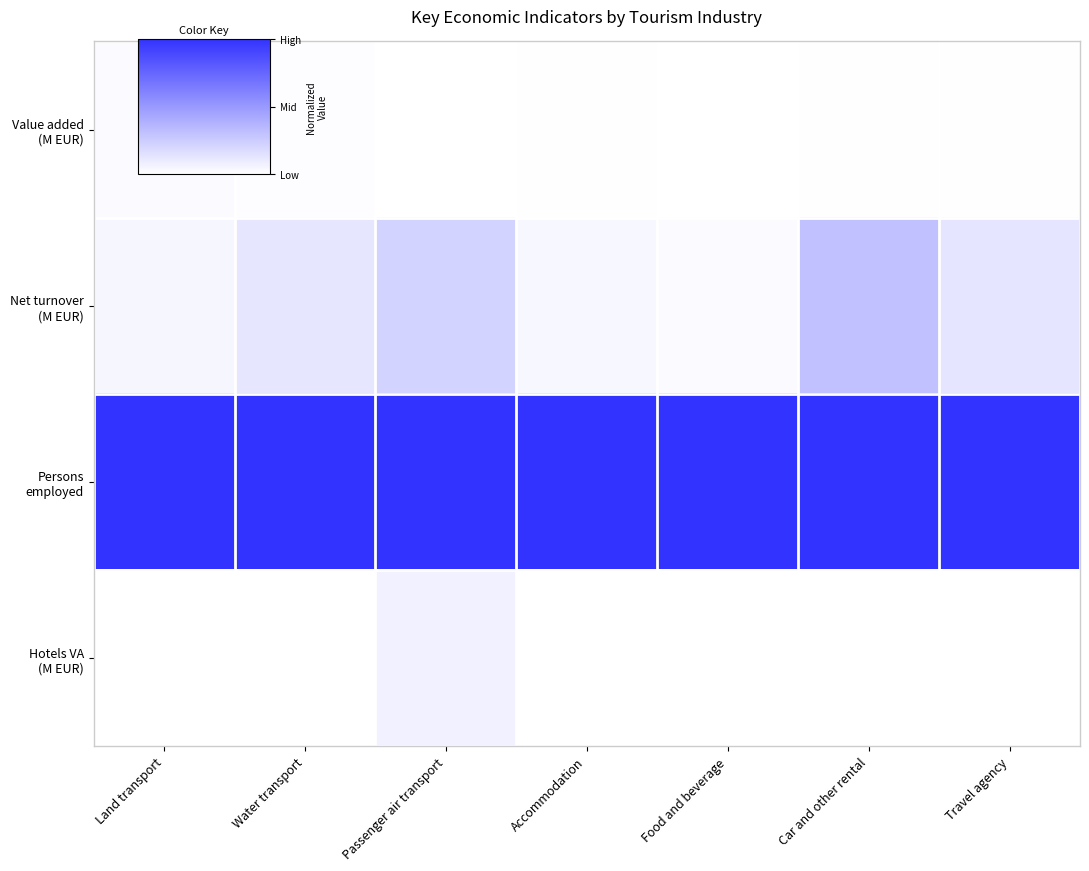

How many series are shown in this chart?

4